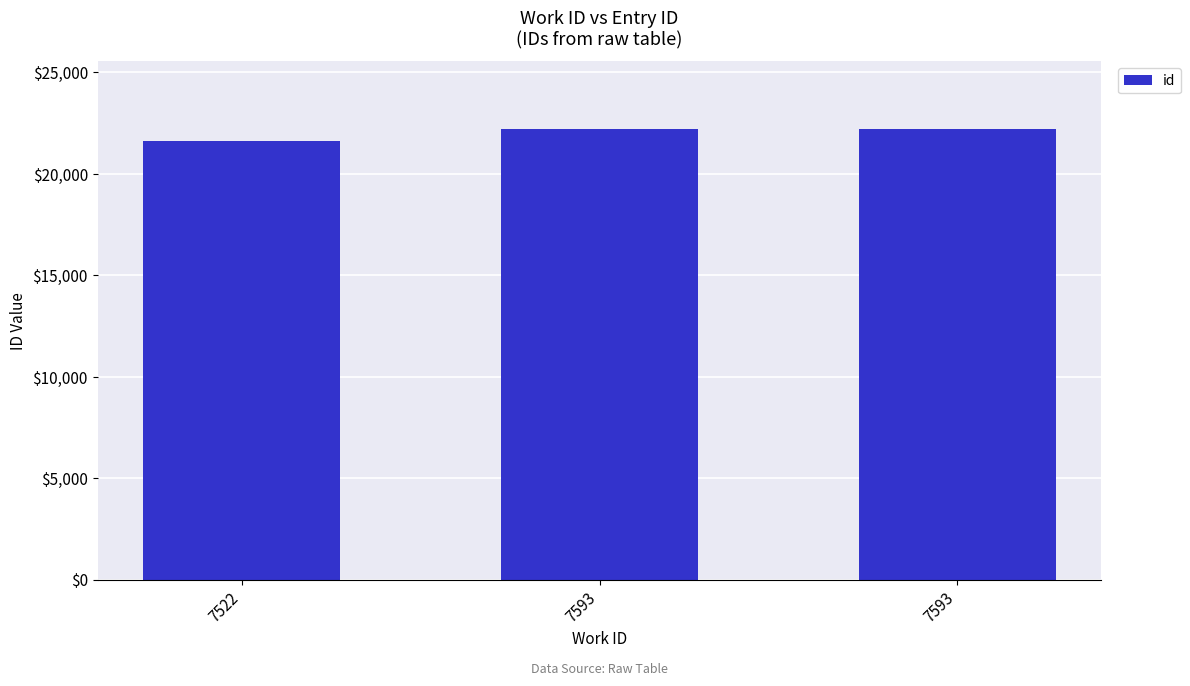

Count the number of categories in the chart.

3